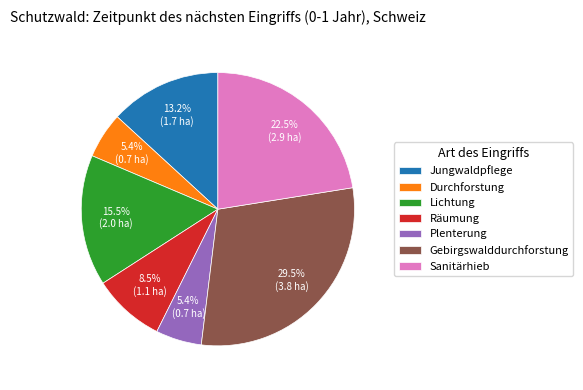

Which category has the biggest portion of the pie?

Gebirgswalddurchforstung